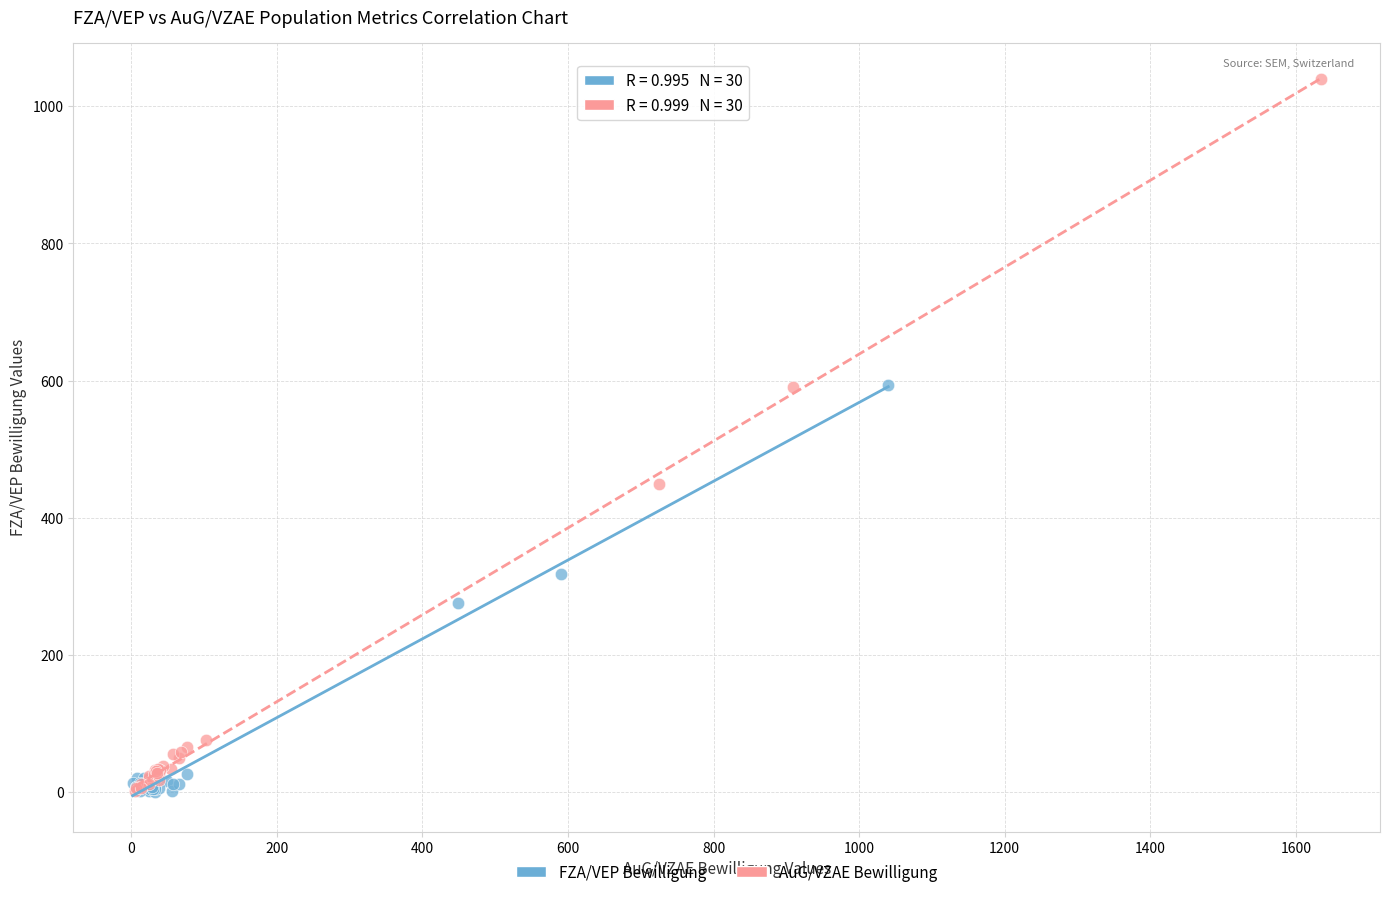

Which series has the widest spread of Y values?

AuG/VZAE Bewilligung